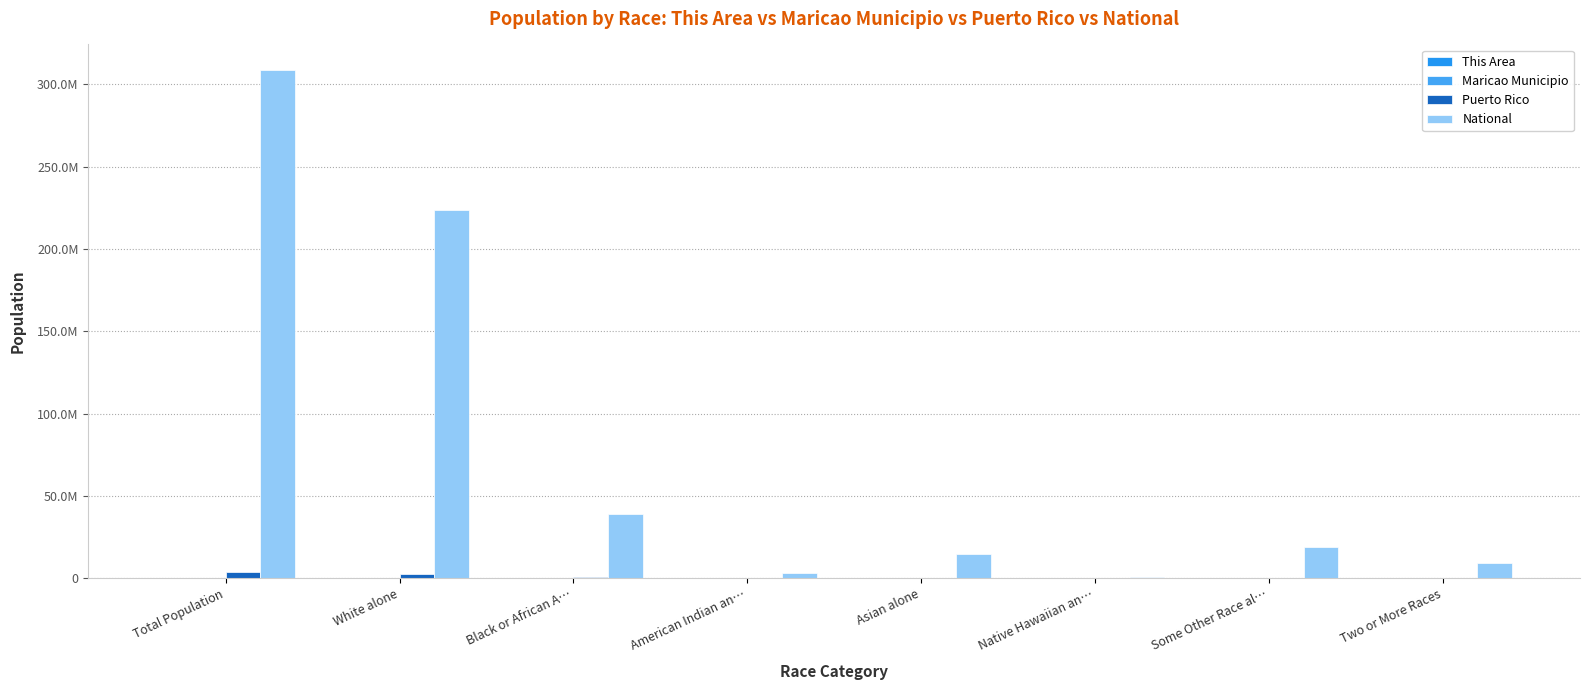

The value of Maricao Municipio at American Indian an… is 27. True or false?

True